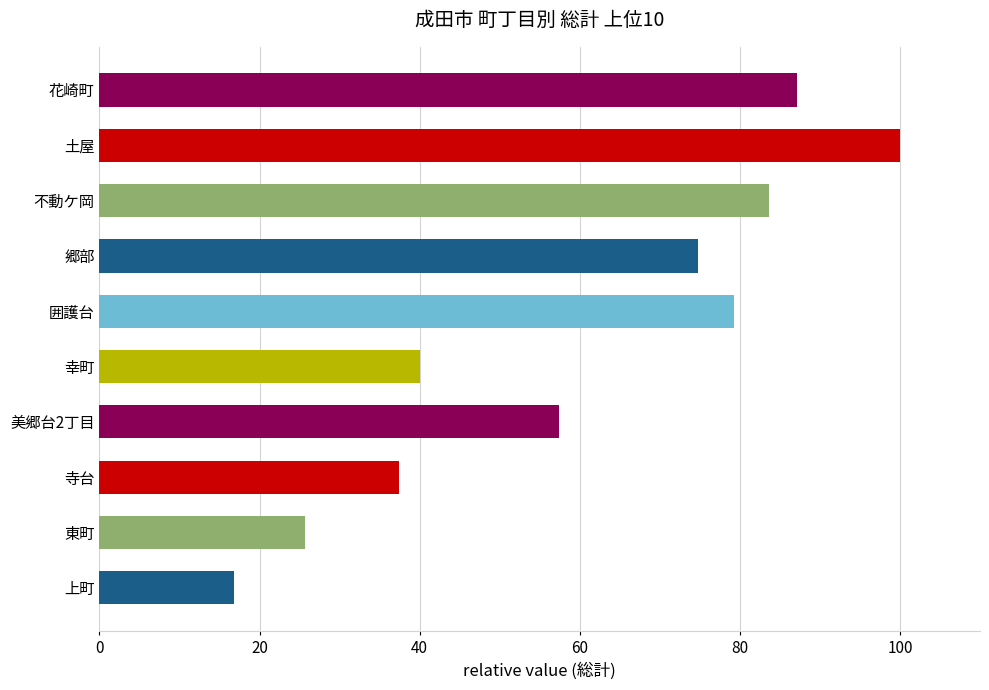

What is the sum of the values at 土屋 and 不動ケ岡?

183.6